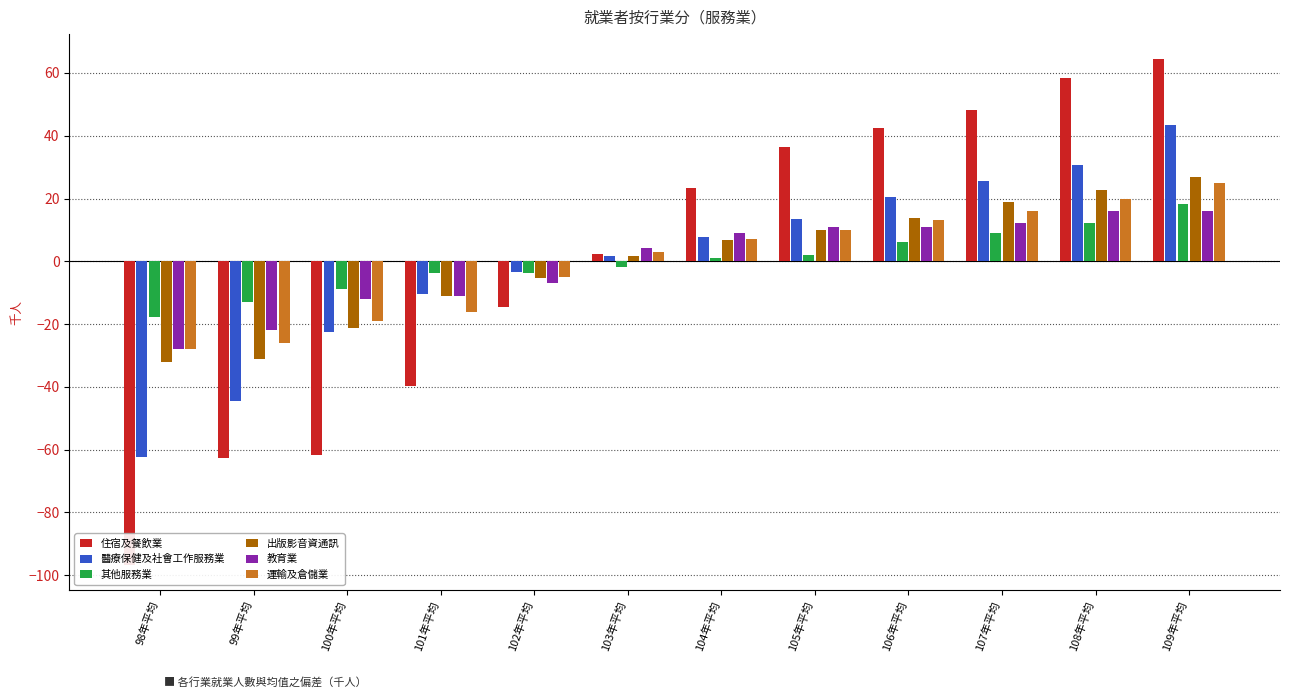

What is the value of the 醫療保健及社會工作服務業 bar at the 11th from the left?

30.6